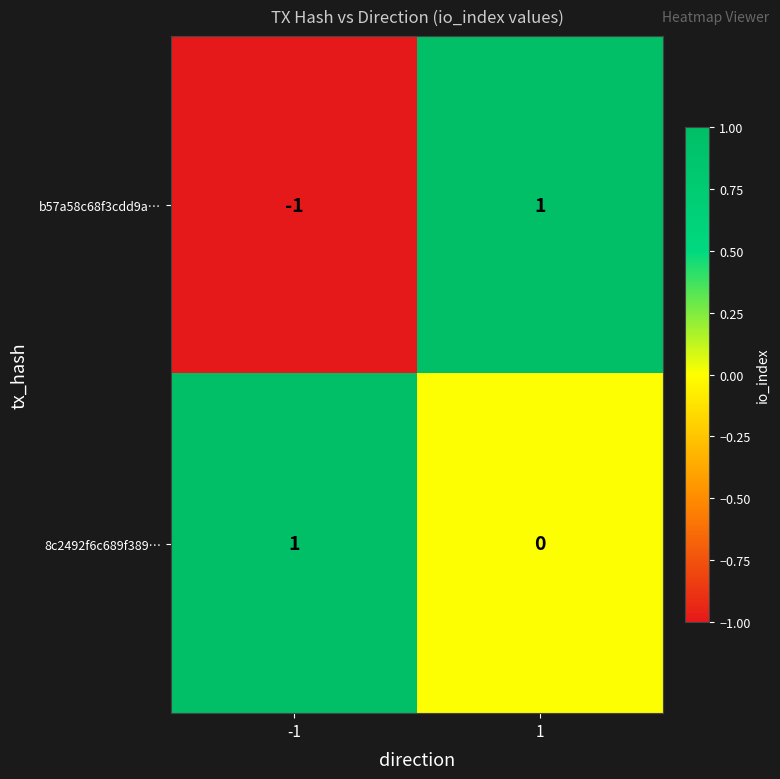

Between -1 and 1, which series saw the biggest shift?

b57a58c68f3cdd9a…